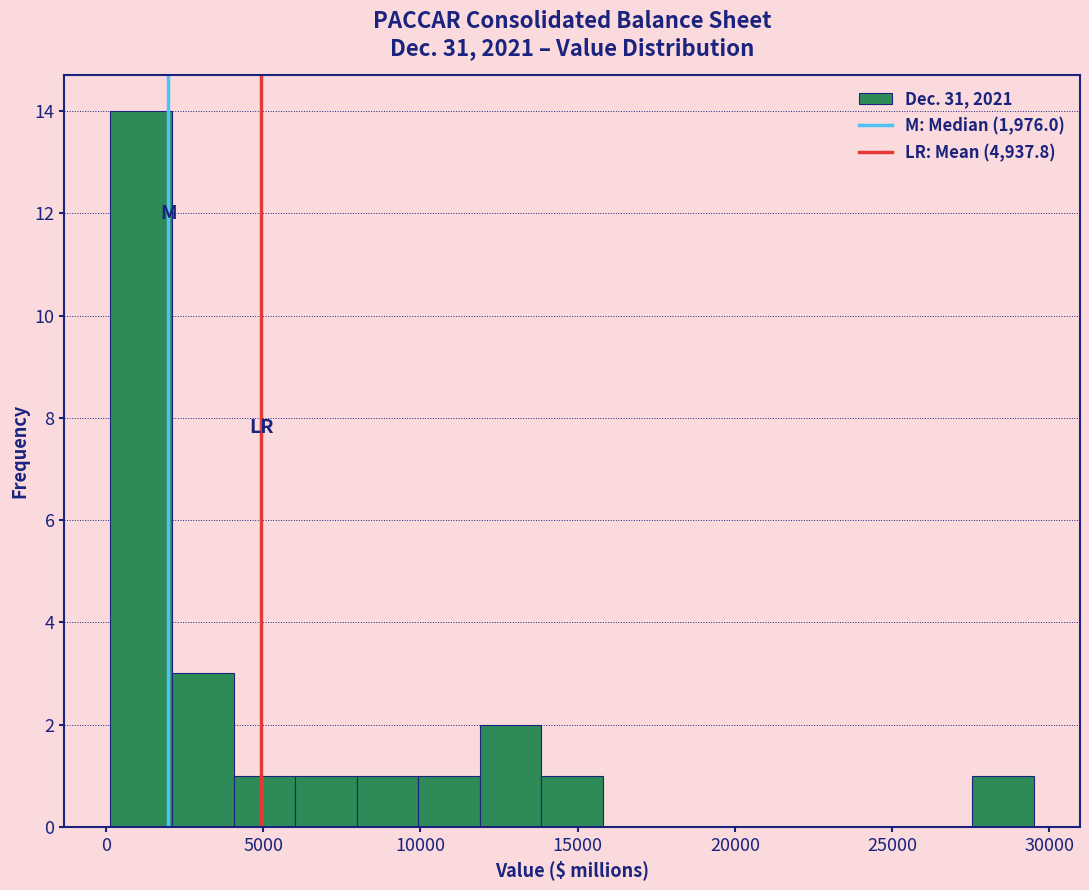

Read against the x-axis, roughly where is the centre of the tallest bar?

1000